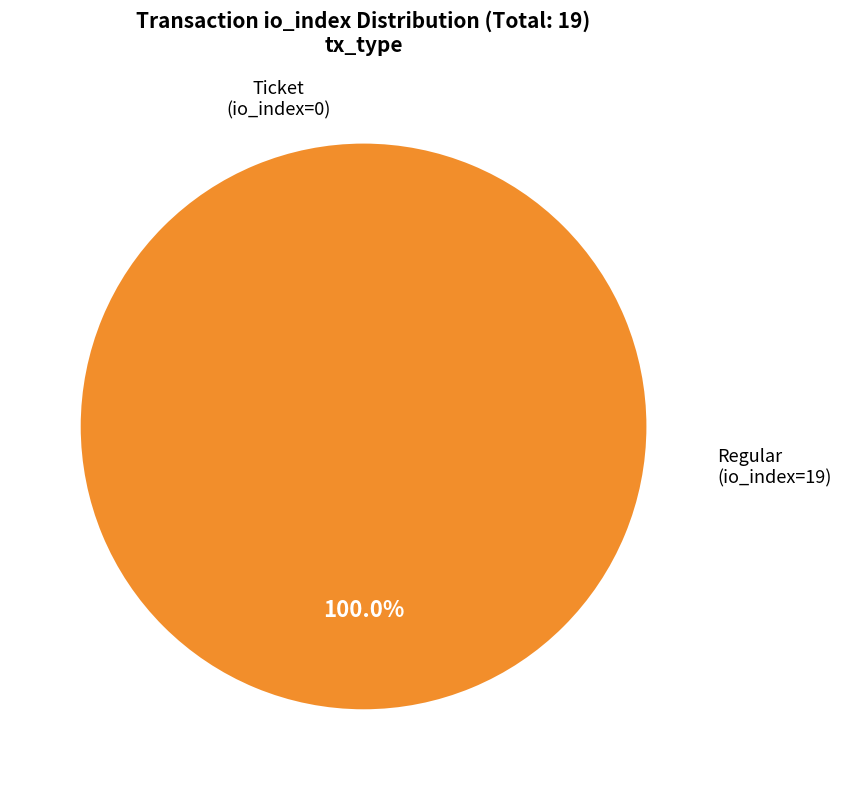

Count the number of slices in the pie.

2